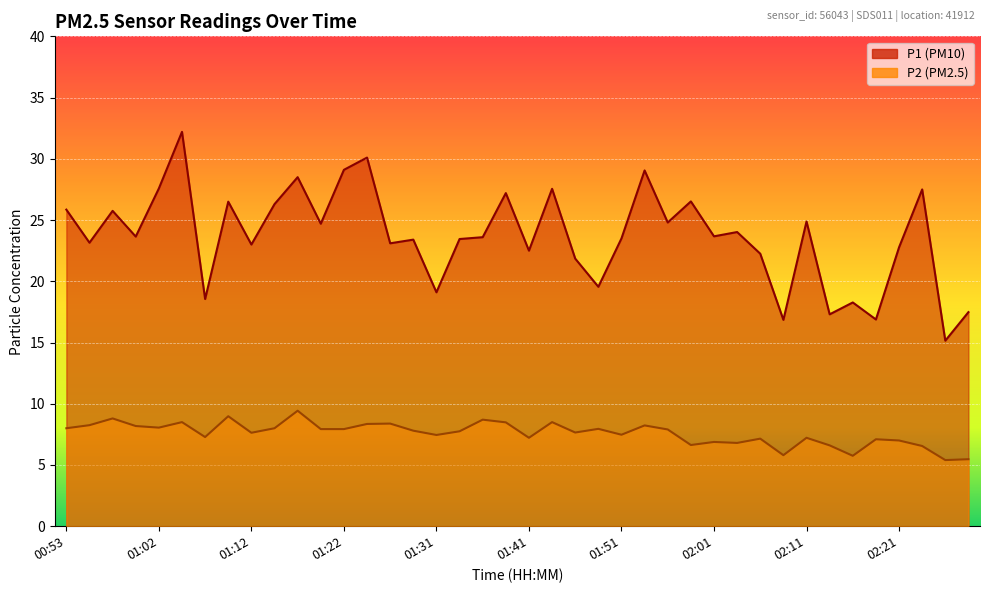

What is the total value across all series at 21?

36.0